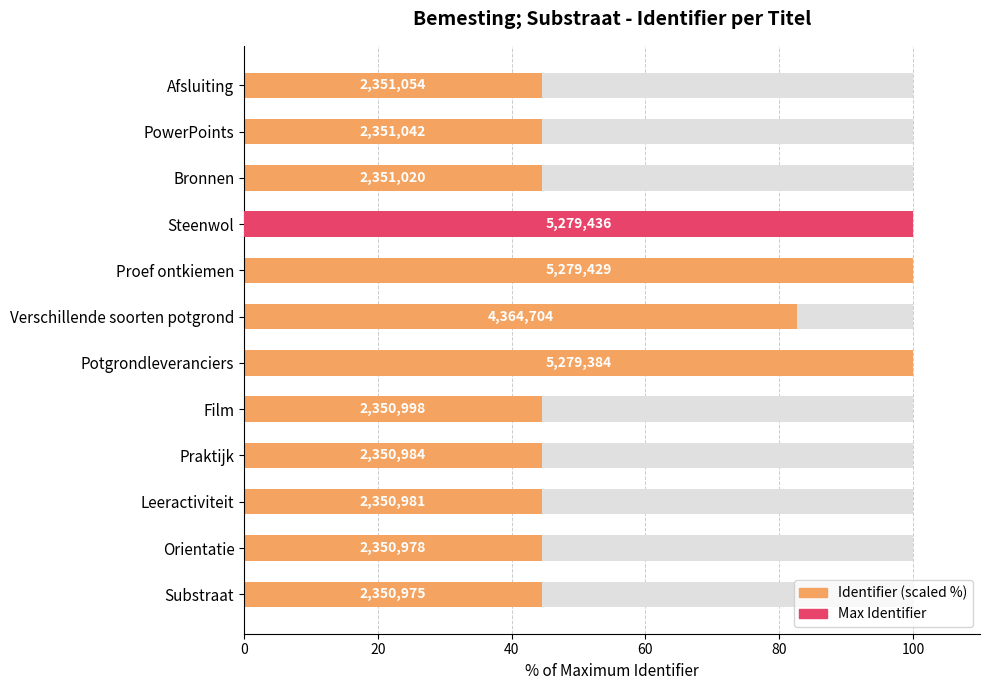

How many data points does each series have?

12